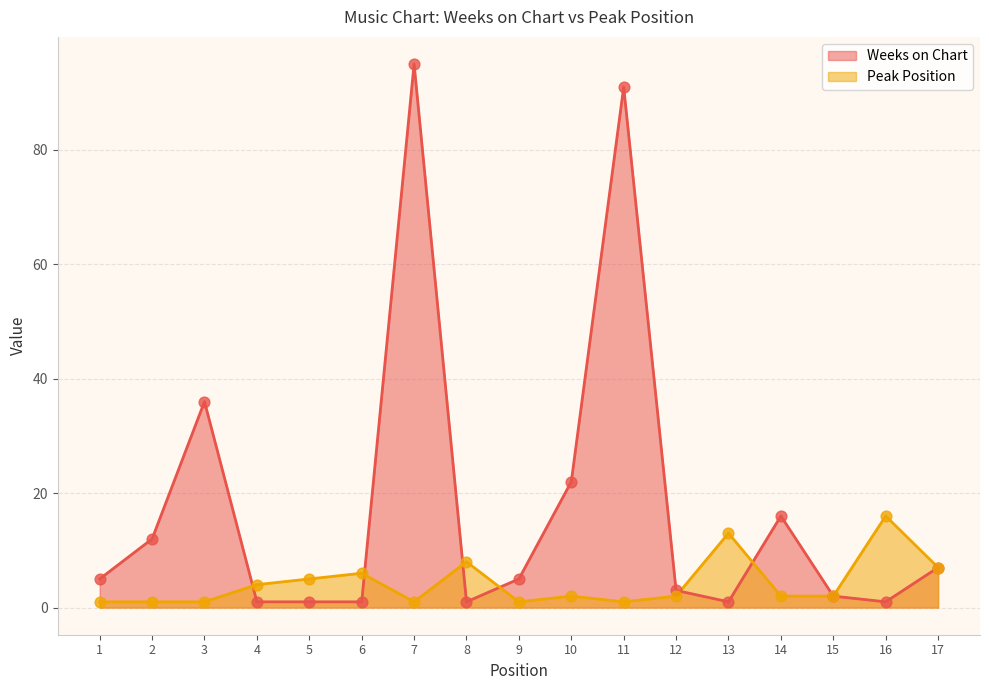

Which series has the largest total across all categories?

Weeks on Chart